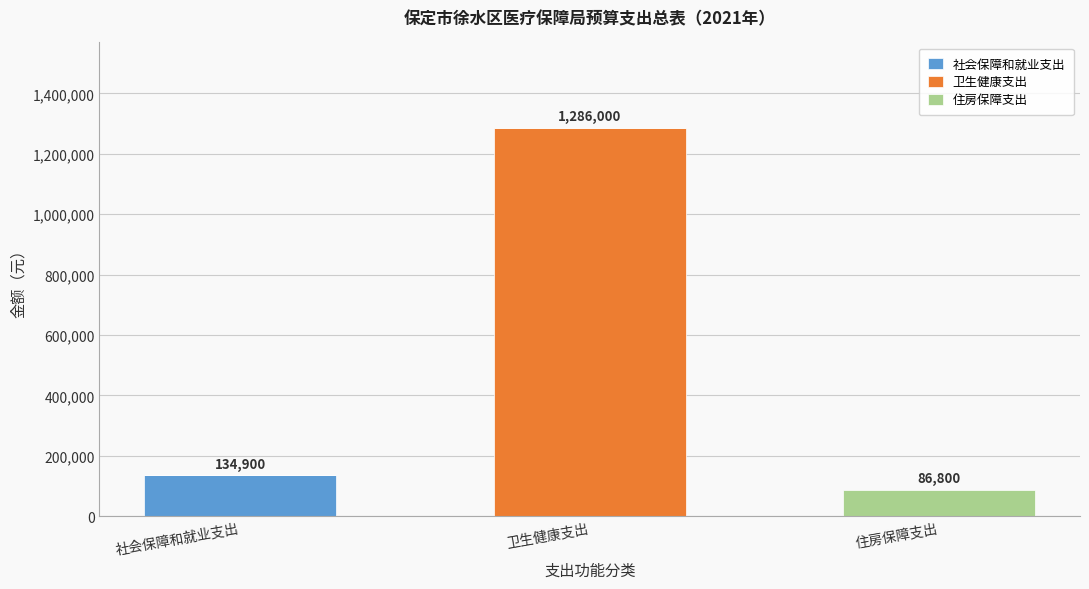

Reading right to left, what are the values for 社会保障和就业支出?

住房保障支出=0	卫生健康支出=0	社会保障和就业支出=134900